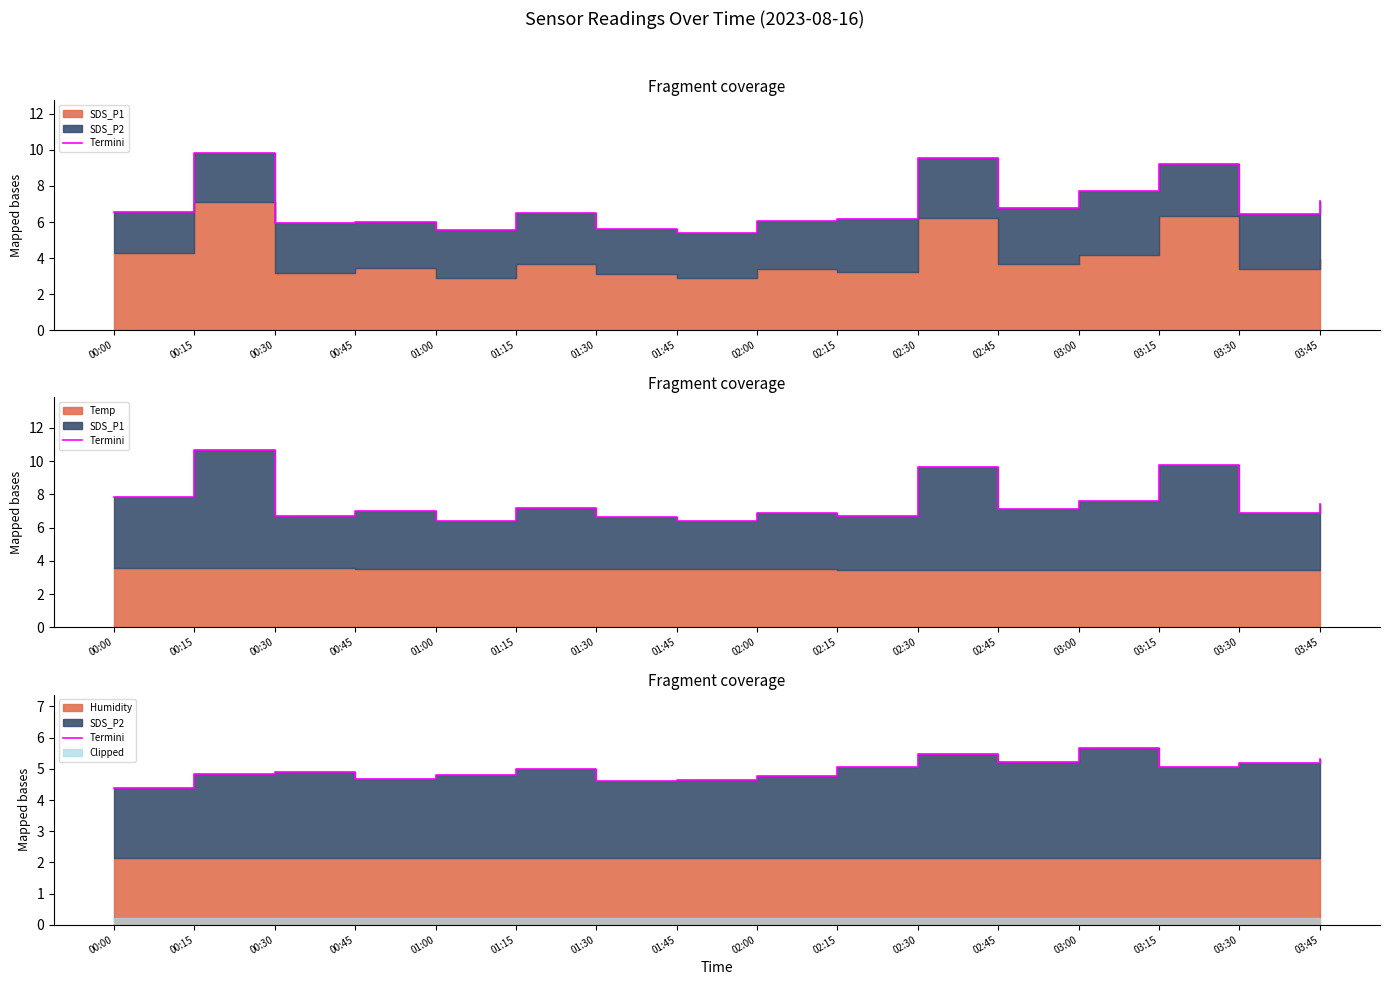

Which has a higher value, 03:45 or 02:15?

03:45